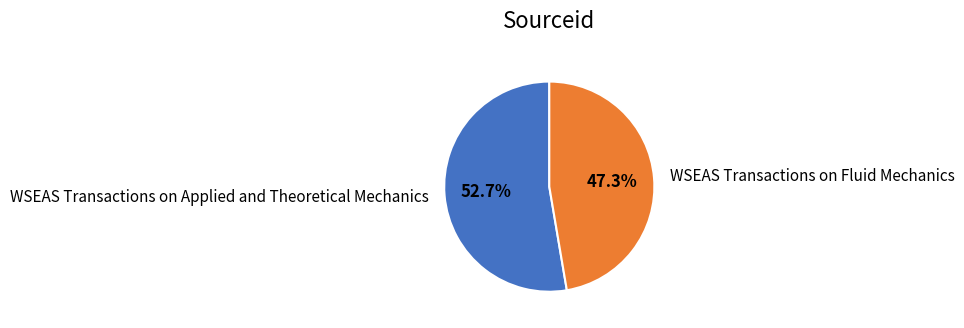

To the nearest percent, what is the average slice percentage?

50%